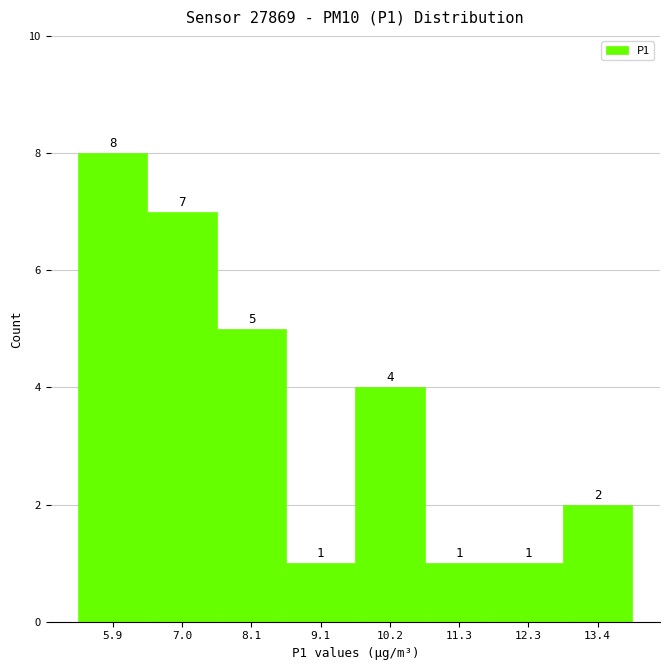

Which range on the x-axis has the tallest bar?

5.4 to 6.4